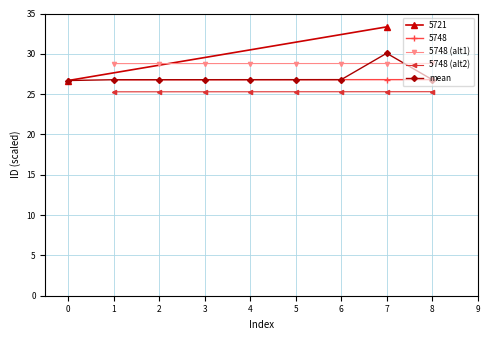

Is it true that 5748 (alt2) equals 25.3 at 2?

True